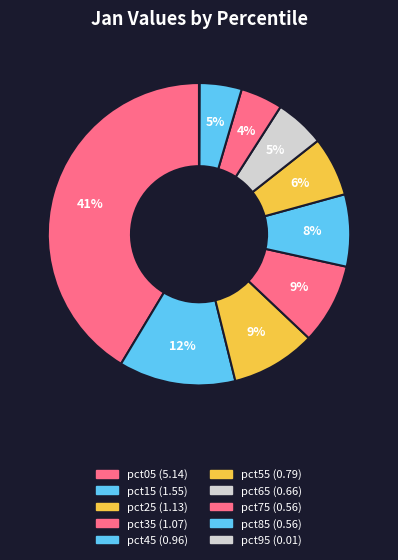

True or false: pct55 accounts for 15% of the total.

False